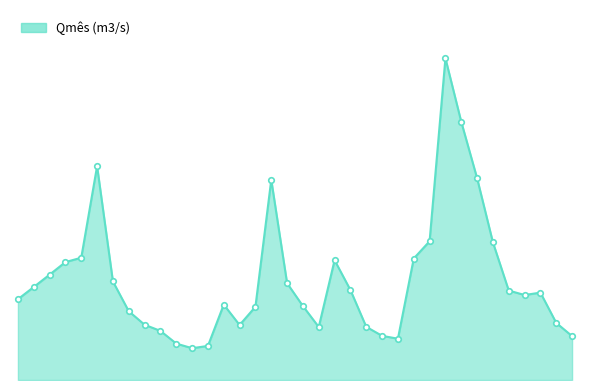

Does the chart display data point markers on the line(s)?

Yes